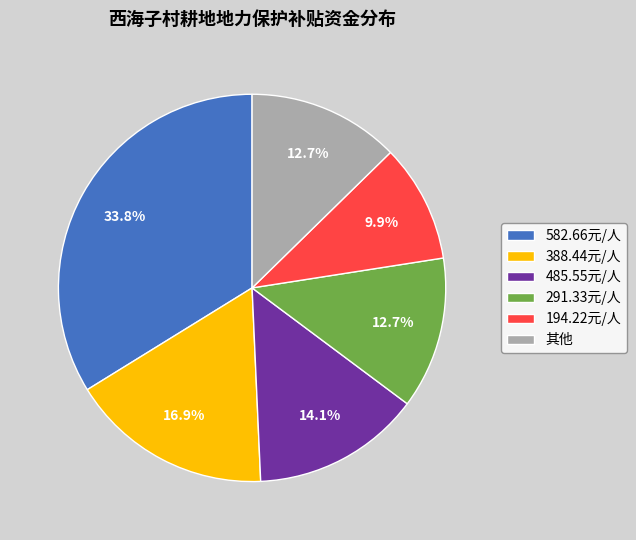

Is there any slice that represents more than half of the pie?

No